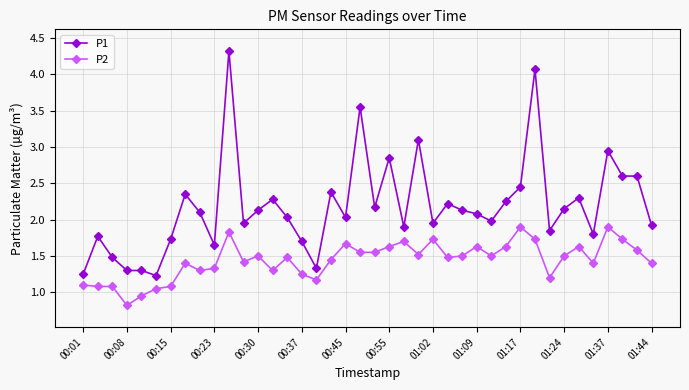

Which series has the largest range (max minus min)?

P1